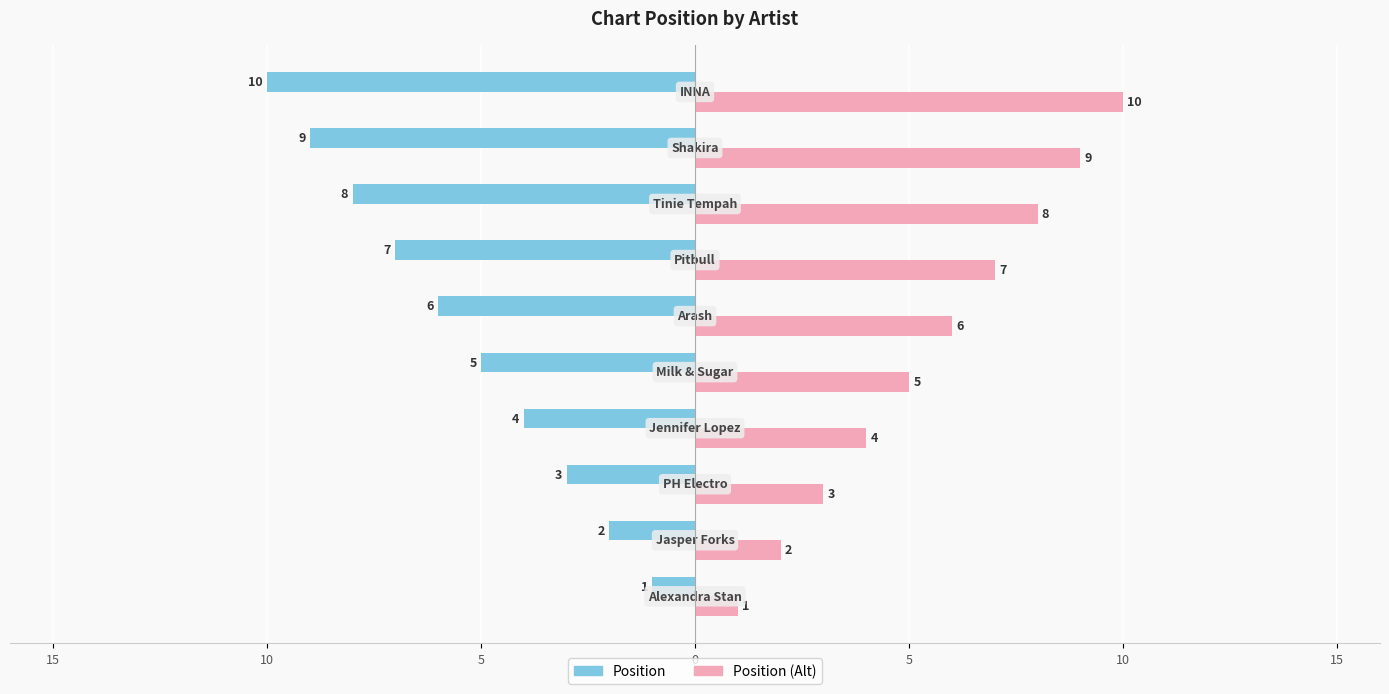

Which series has the widest spread of values?

Position